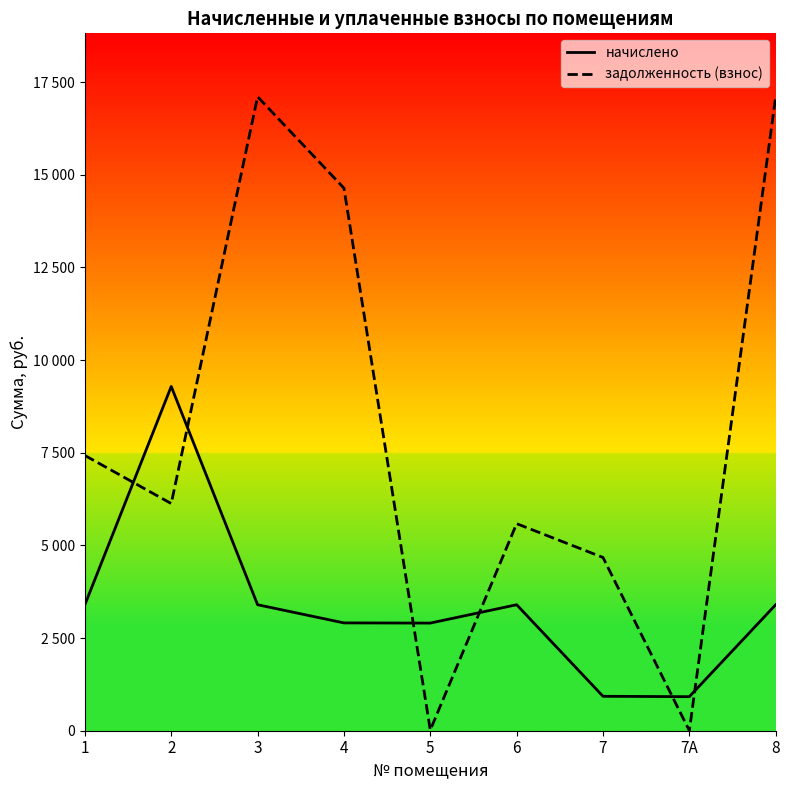

What position from the right is 7?

3